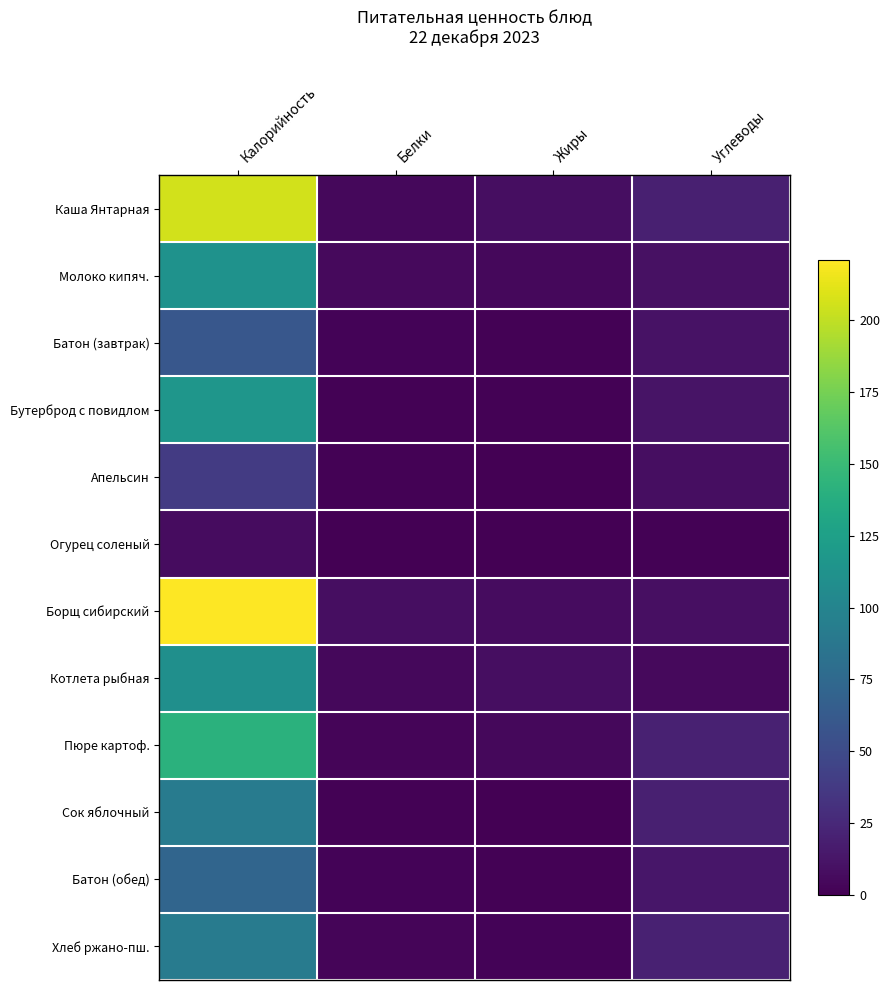

What is the spread (max minus min) of values at Калорийность?

214